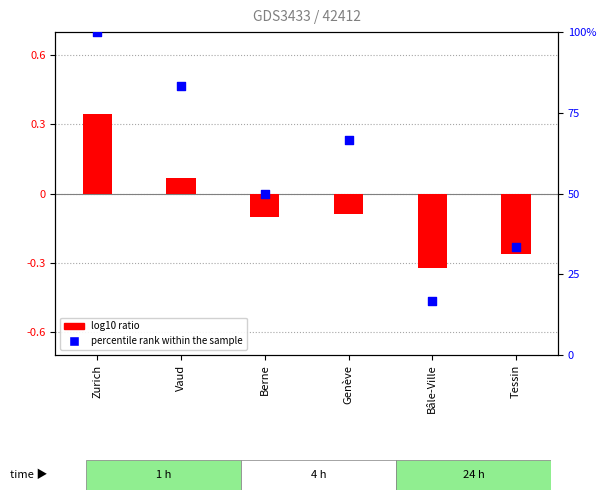

Is the value of log10 ratio at Vaud greater than the value of percentile rank within the sample at Zurich?

No